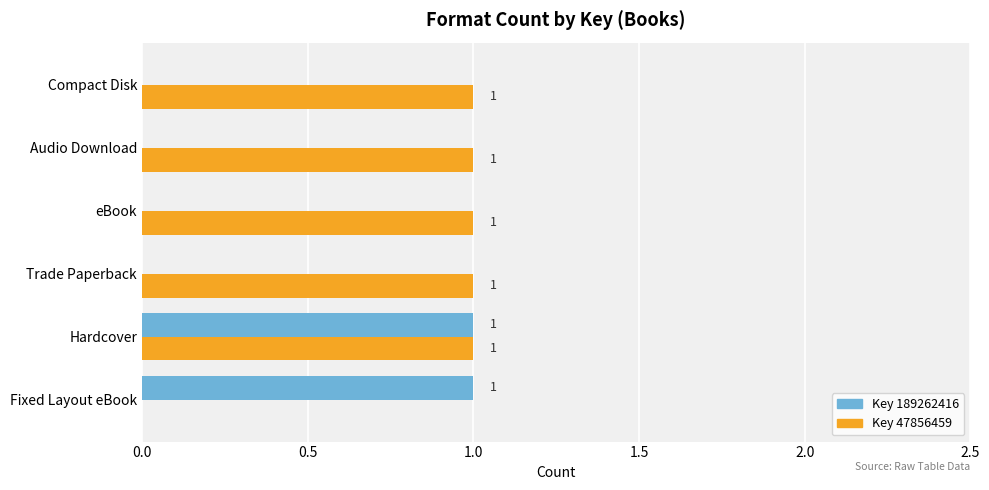

How many Key 47856459 values are between 1 and 2?

5